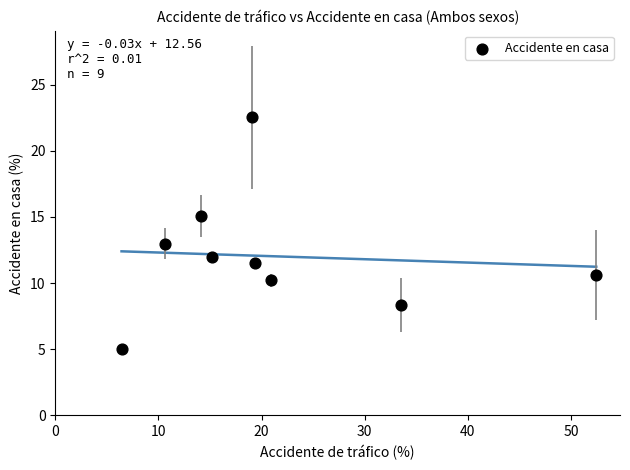

What is the range of X values (max minus min)?

46.0